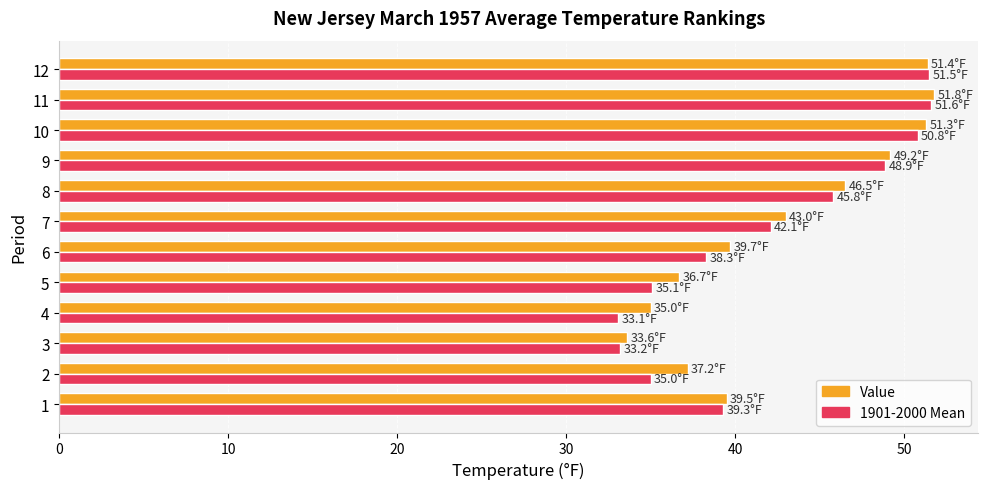

At how many categories does at least one series exceed 45?

5